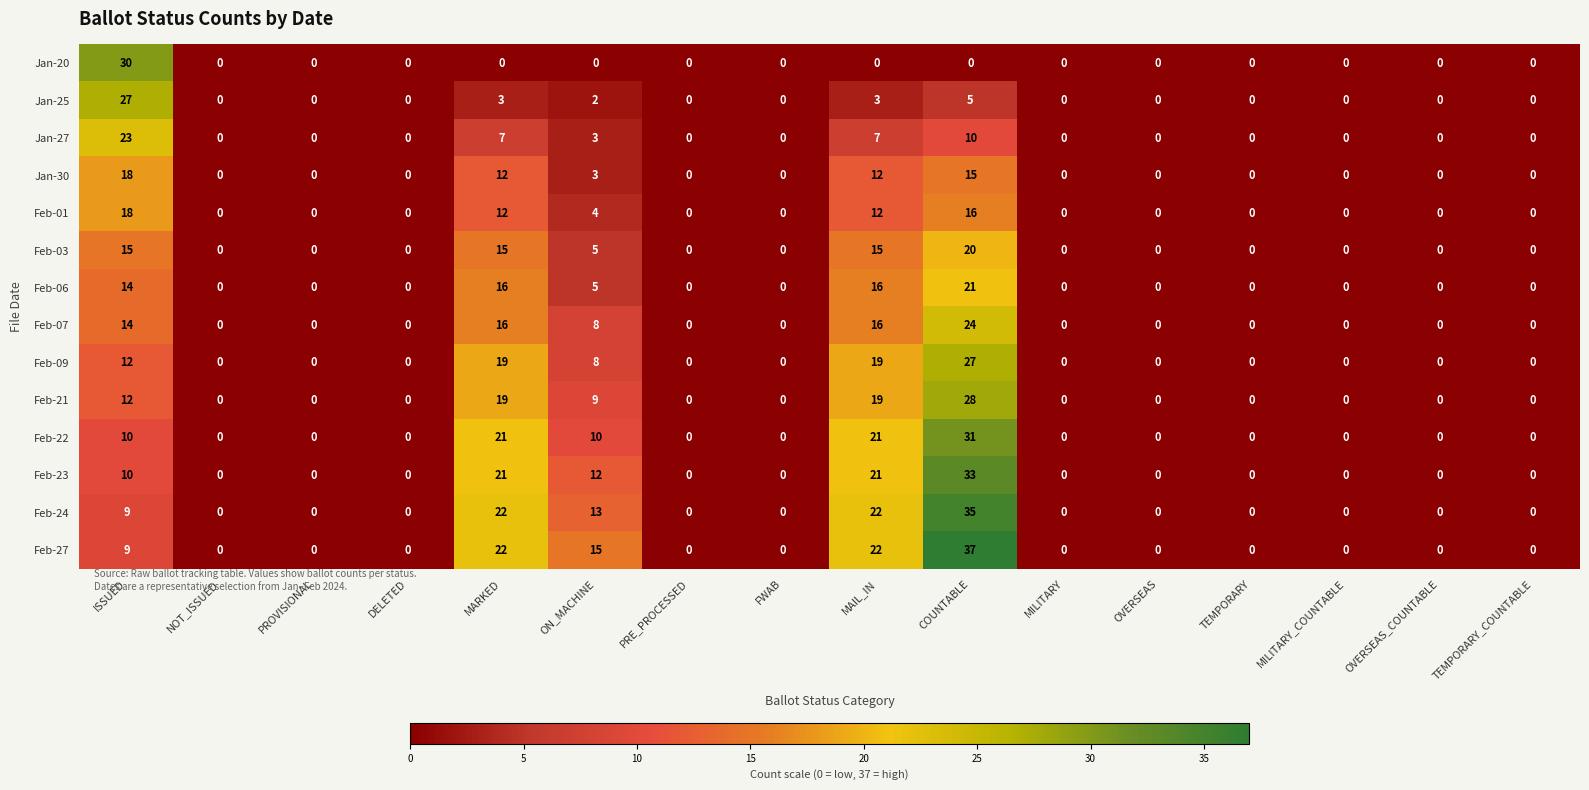

Which series has the largest total across all categories?

Feb-27